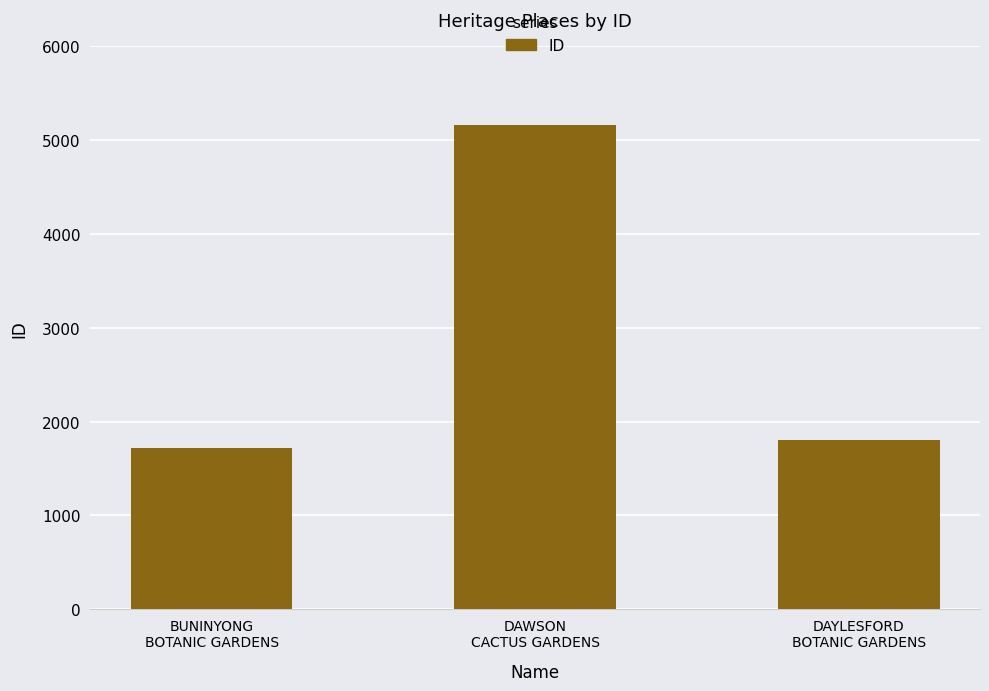

Reading left to right, list all the values displayed in this chart.

BUNINYONG
BOTANIC GARDENS=1720	DAWSON
CACTUS GARDENS=5162	DAYLESFORD
BOTANIC GARDENS=1803